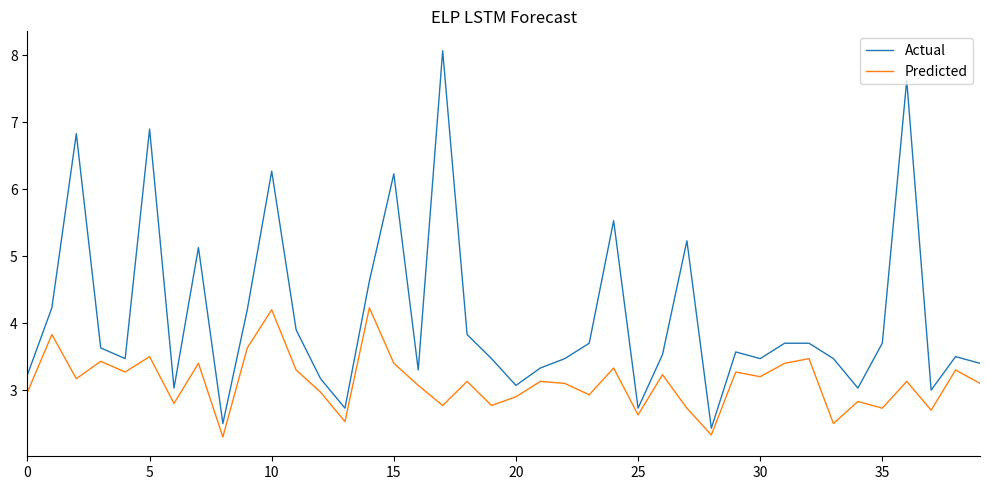

Which series has the largest total across all categories?

Actual